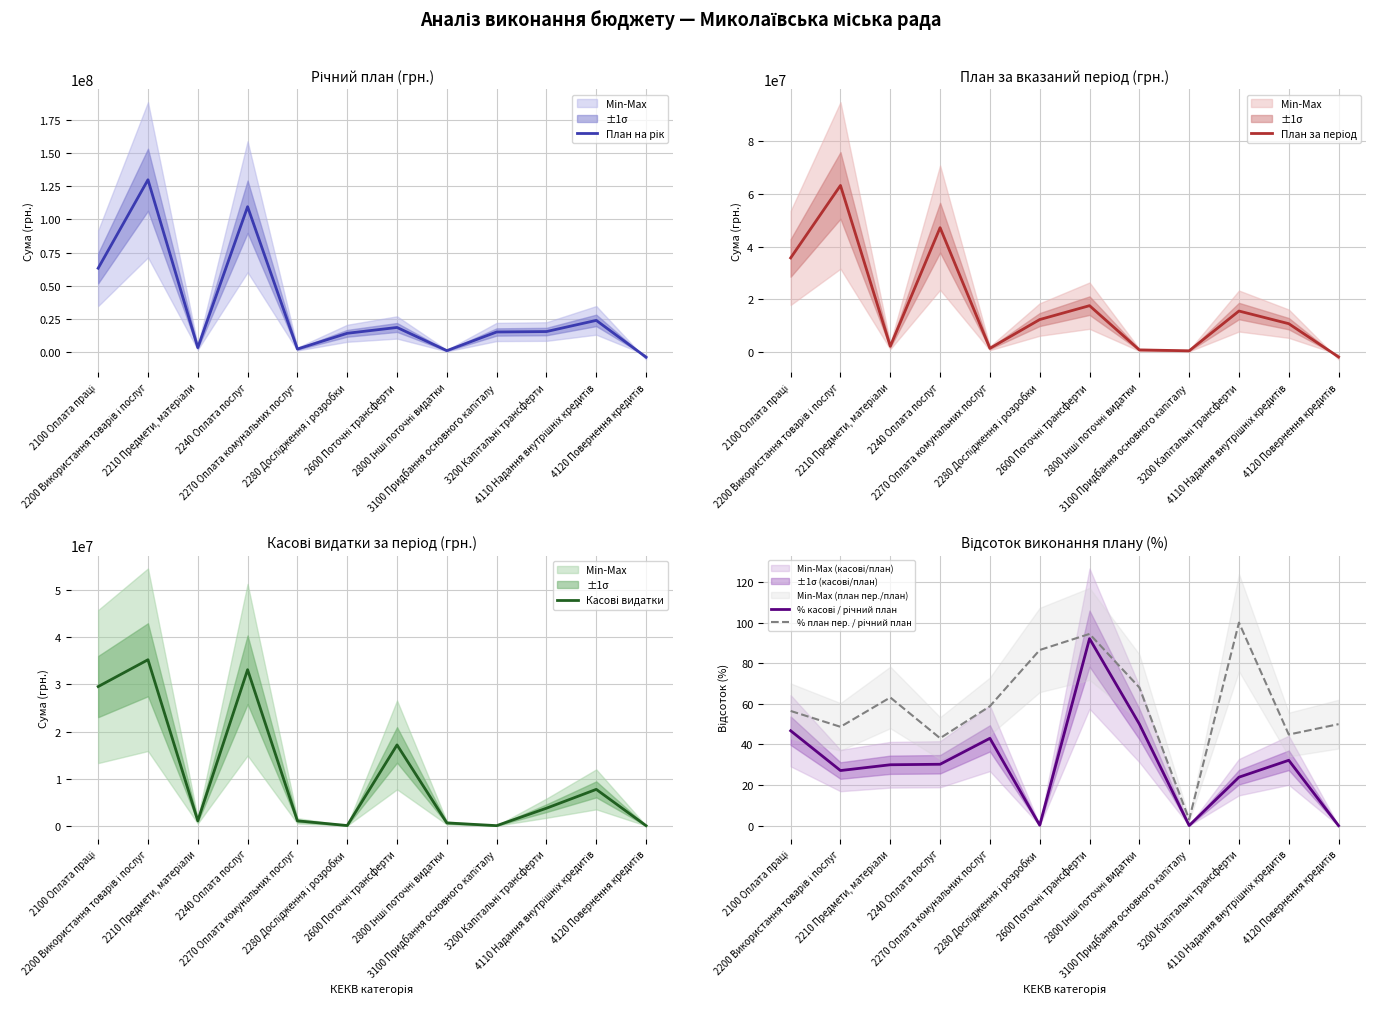

Reading right to left, extract all data points from this chart.

План на рік: 4120 Повернення кредитів=-3730000.0	4110 Надання внутрішніх кредитів=23950000.0	3200 Капітальні трансферти=15550856.0	3100 Придбання основного капіталу=15227084.0	2800 Інші поточні видатки=1180800.0	2600 Поточні трансферти=18626000.0	2280 Дослідження і розробки=14241508.0	2270 Оплата комунальних послуг=2395260.0	2240 Оплата послуг=109488518.0	2210 Предмети, матеріали=3462248.0	2200 Використання товарів і послуг=129766819.0	2100 Оплата праці=63198902.0
План за період: 4120 Повернення кредитів=-1865000.0	4110 Надання внутрішніх кредитів=10750000.0	3200 Капітальні трансферти=15550856.0	3100 Придбання основного капіталу=467200.0	2800 Інші поточні видатки=803670.0	2600 Поточні трансферти=17587511.0	2280 Дослідження і розробки=12320208.0	2270 Оплата комунальних послуг=1409175.0	2240 Оплата послуг=47172158.0	2210 Предмети, матеріали=2186327.0	2200 Використання товарів і послуг=63188283.0	2100 Оплата праці=35702216.0
Касові видатки: 4120 Повернення кредитів=0.0	4110 Надання внутрішніх кредитів=7714296.0	3200 Капітальні трансферти=3715000.0	3100 Придбання основного капіталу=12216.0	2800 Інші поточні видатки=591242.8	2600 Поточні трансферти=17156926.5	2280 Дослідження і розробки=35009.8	2270 Оплата комунальних послуг=1030316.2	2240 Оплата послуг=33125108.5	2210 Предмети, матеріали=1038929.1	2200 Використання товарів і послуг=35242386.1	2100 Оплата праці=29545151.3
% касові / річний план: 4120 Повернення кредитів=-0.0	4110 Надання внутрішніх кредитів=32.2	3200 Капітальні трансферти=23.9	3100 Придбання основного капіталу=0.1	2800 Інші поточні видатки=50.1	2600 Поточні трансферти=92.1	2280 Дослідження і розробки=0.2	2270 Оплата комунальних послуг=43.0	2240 Оплата послуг=30.3	2210 Предмети, матеріали=30.0	2200 Використання товарів і послуг=27.2	2100 Оплата праці=46.7
% план пер. / річний план: 4120 Повернення кредитів=50.0	4110 Надання внутрішніх кредитів=44.9	3200 Капітальні трансферти=100.0	3100 Придбання основного капіталу=3.1	2800 Інші поточні видатки=68.1	2600 Поточні трансферти=94.4	2280 Дослідження і розробки=86.5	2270 Оплата комунальних послуг=58.8	2240 Оплата послуг=43.1	2210 Предмети, матеріали=63.1	2200 Використання товарів і послуг=48.7	2100 Оплата праці=56.5